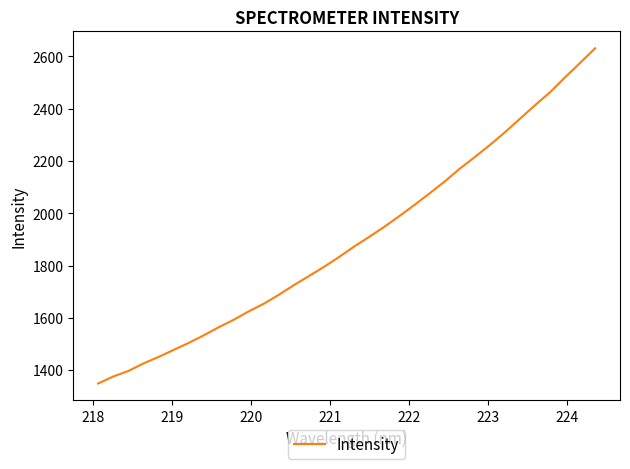

What is the smallest value displayed?

1348.8